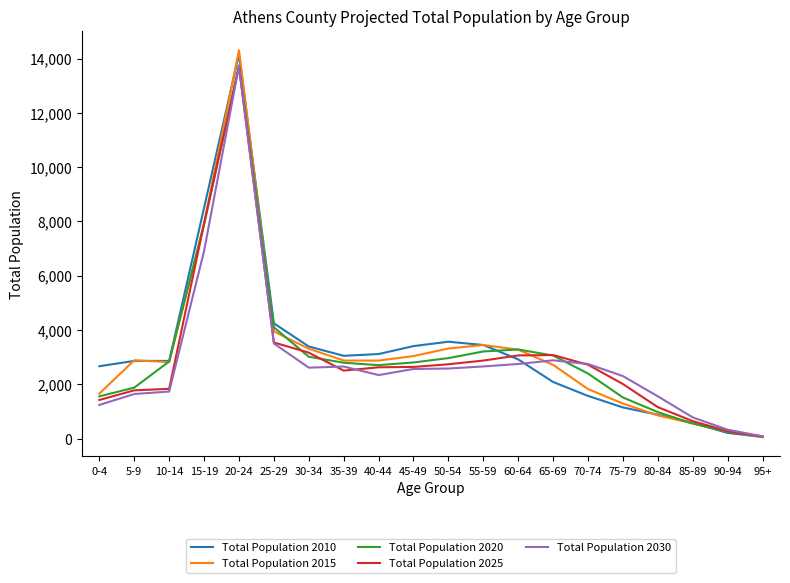

What position from the left is 15-19?

4